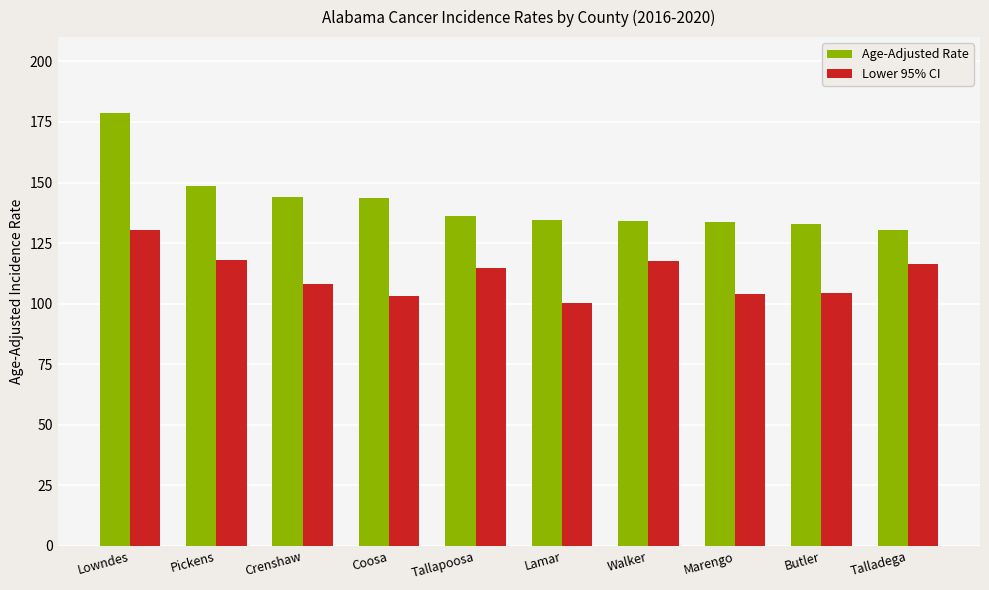

What is the label of the 1st bar from the left?

Lowndes